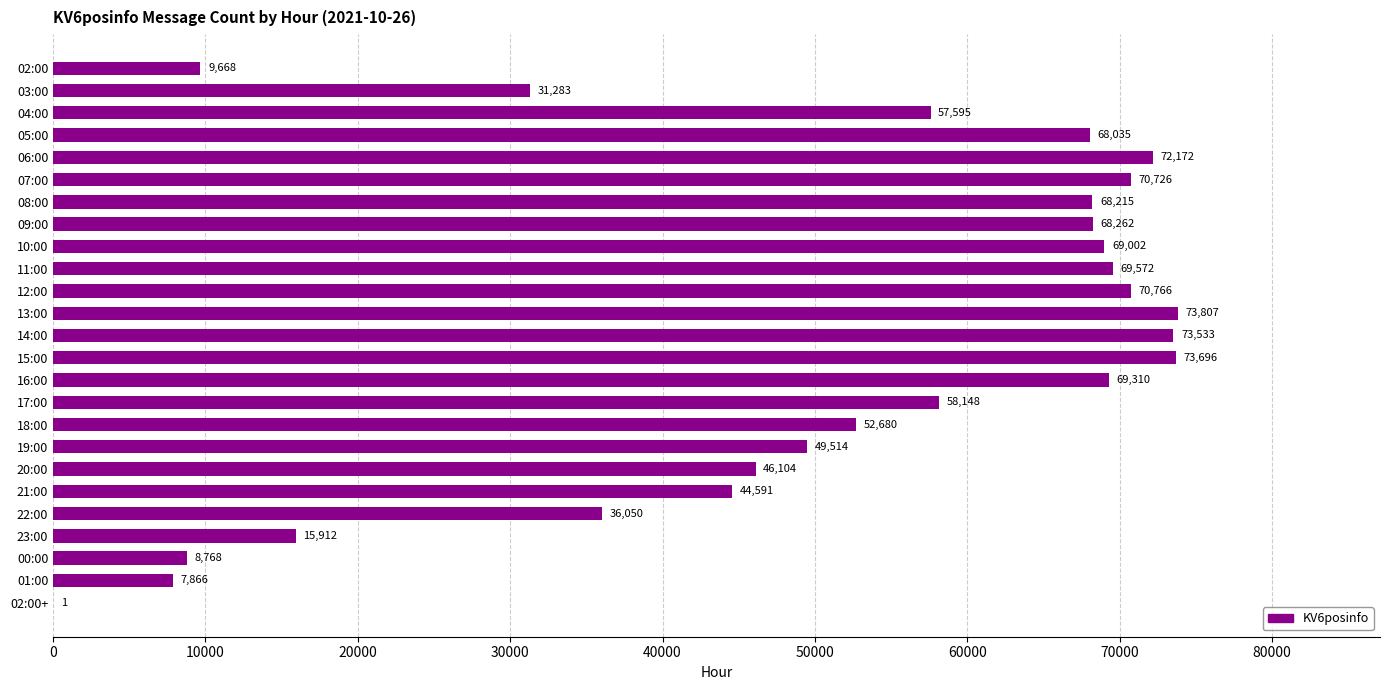

Reading top to bottom, extract all data points from this chart.

02:00=9668	03:00=31283	04:00=57595	05:00=68035	06:00=72172	07:00=70726	08:00=68215	09:00=68262	10:00=69002	11:00=69572	12:00=70766	13:00=73807	14:00=73533	15:00=73696	16:00=69310	17:00=58148	18:00=52680	19:00=49514	20:00=46104	21:00=44591	22:00=36050	23:00=15912	00:00=8768	01:00=7866	02:00+=1